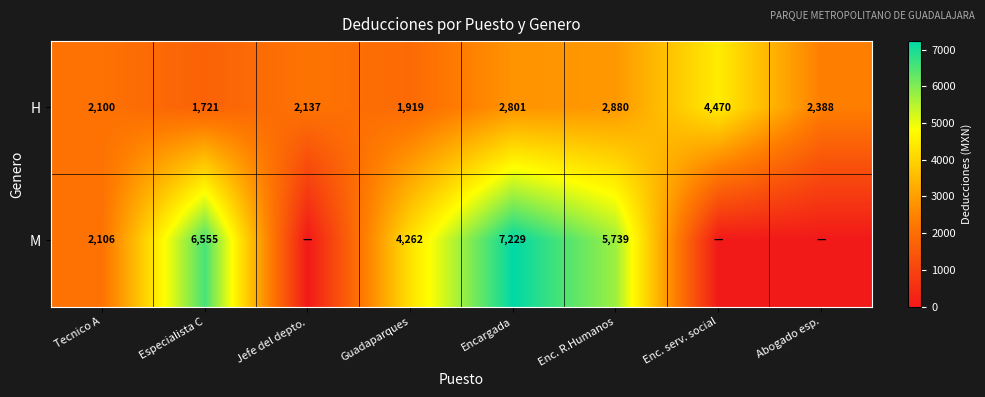

At which category is the sum across all series the highest?

Encargada